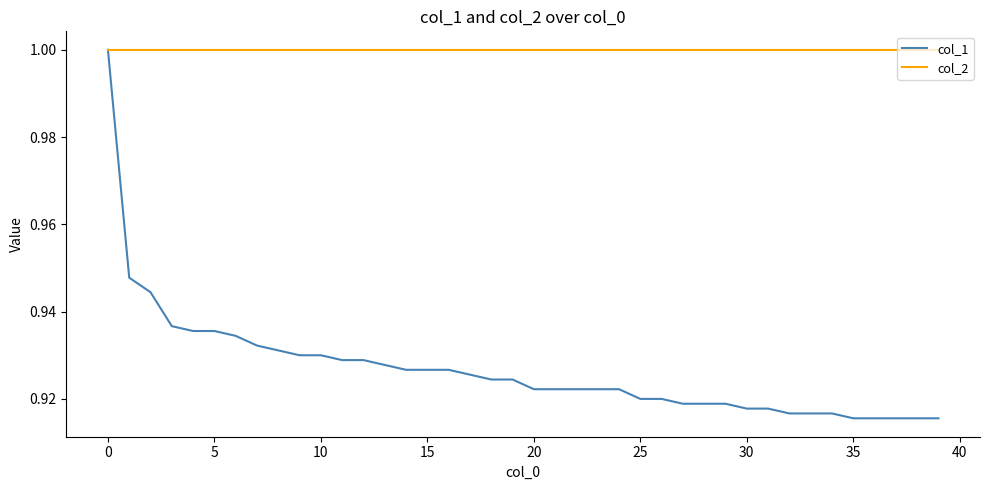

Which series has the largest range (max minus min)?

col_1